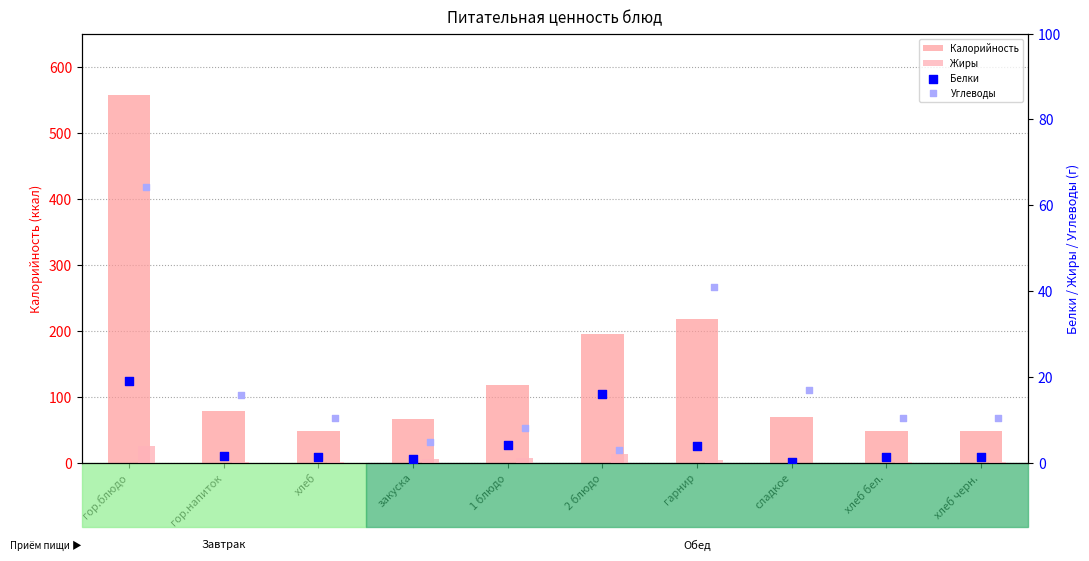

At how many categories does at least one series exceed 437?

1